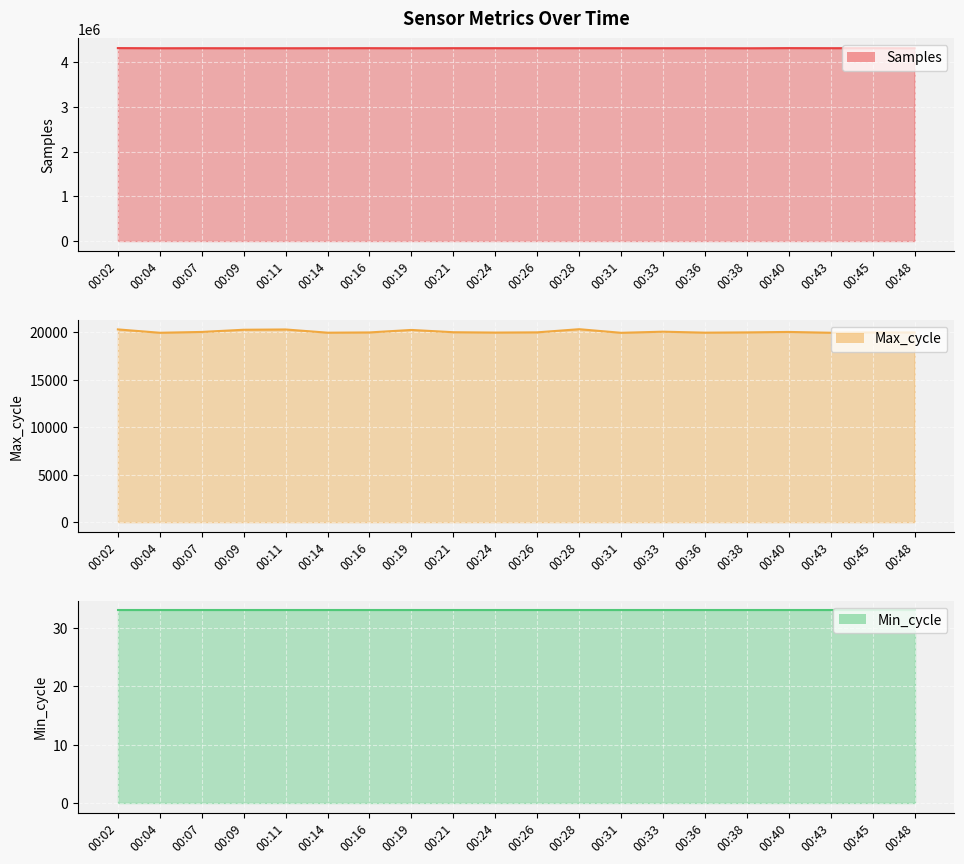

At which category is the sum across all series the highest?

00:02